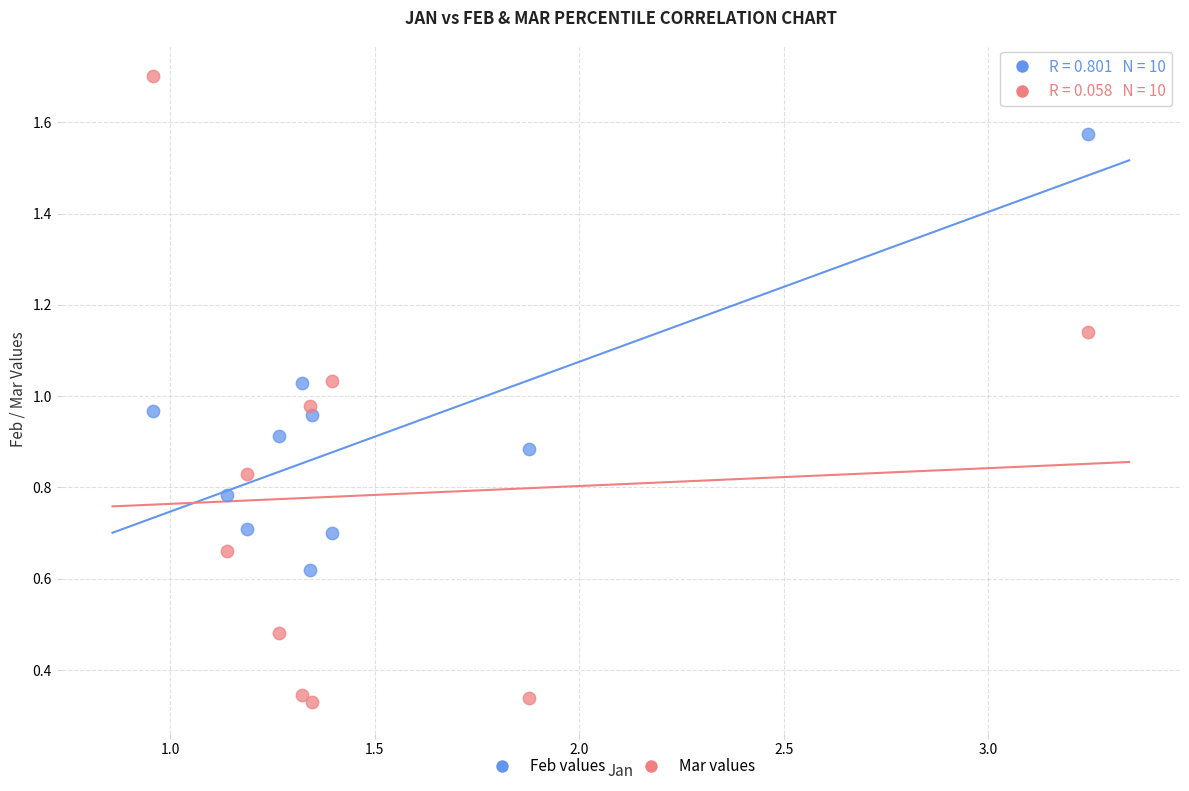

What is the X range (max minus min) for the scatter plot?

2.3